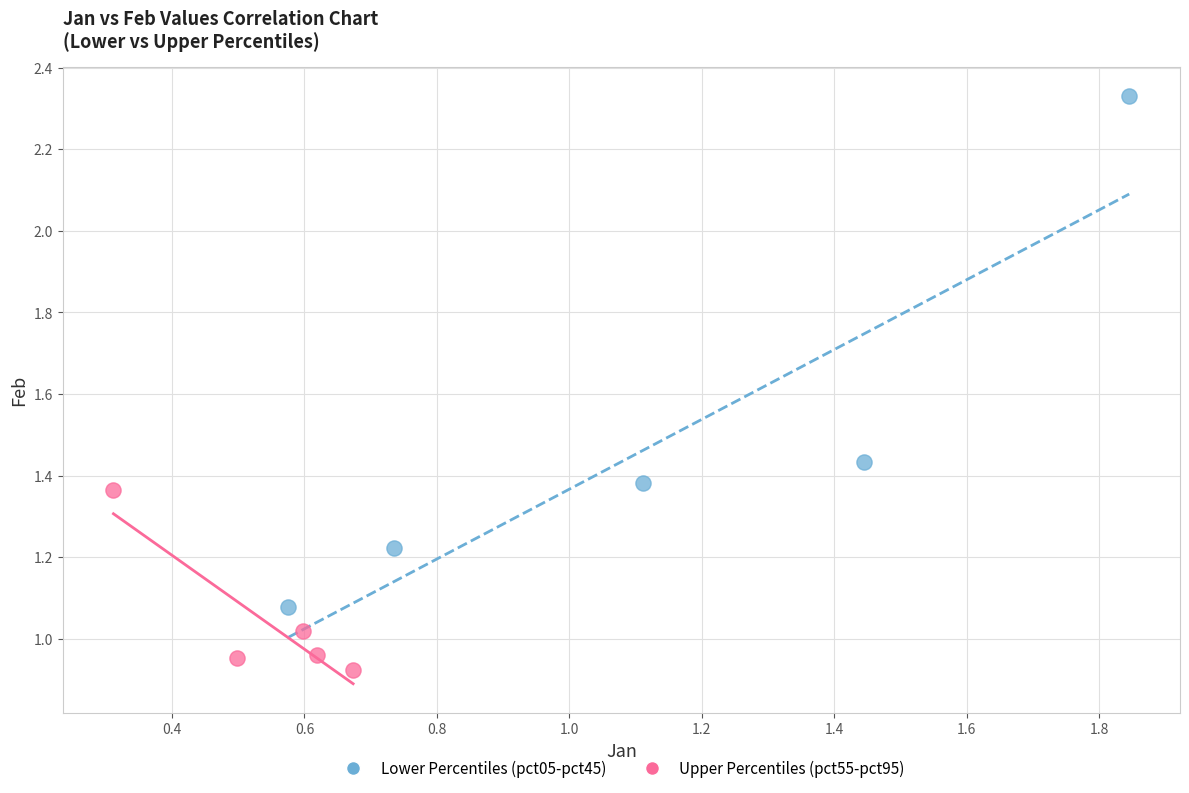

Which series has the largest Y range (max minus min)?

Lower Percentiles (pct05-pct45)